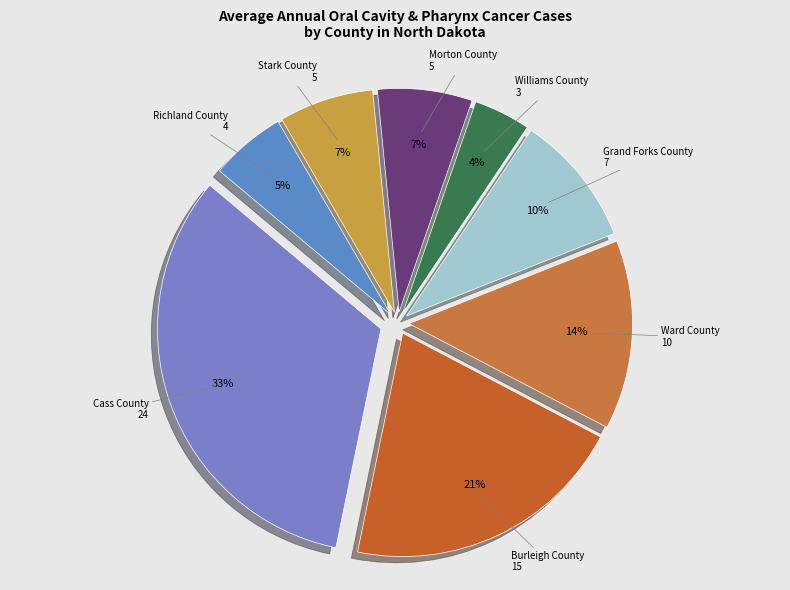

How many segments does this pie chart have?

8